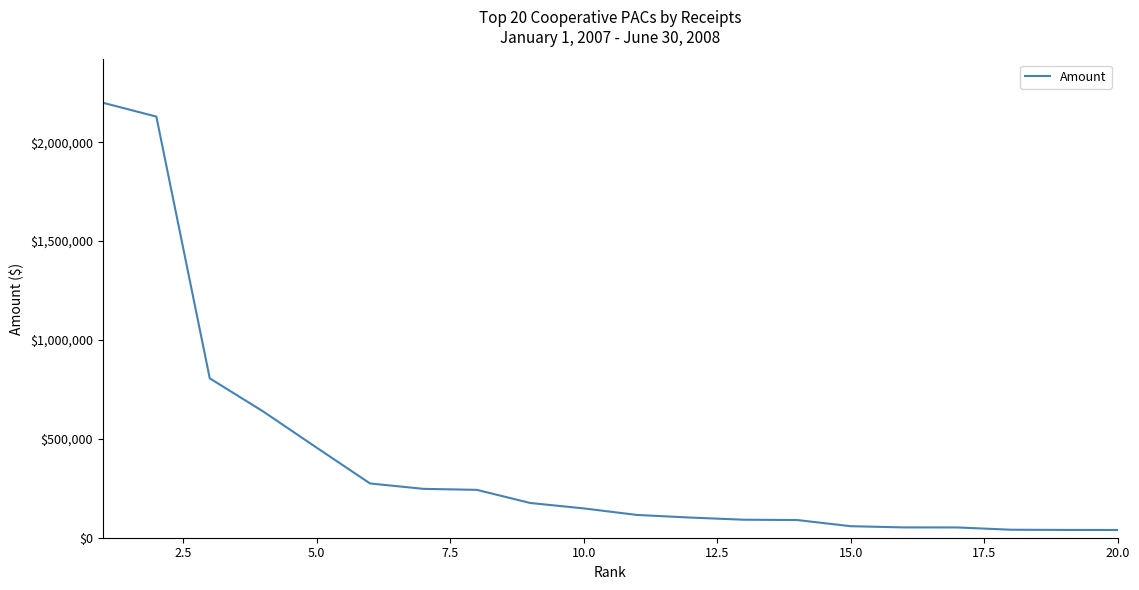

What is the difference between the maximum and minimum values?

2160767.5